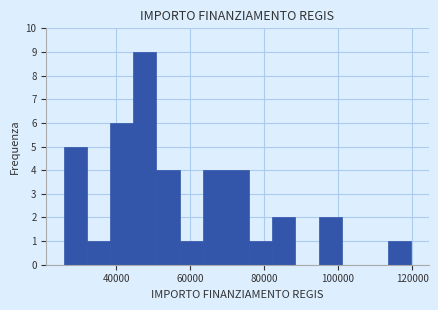

Around what value on the x-axis is the tallest bar? Give the approximate position of its centre, as read against the axis.

48000